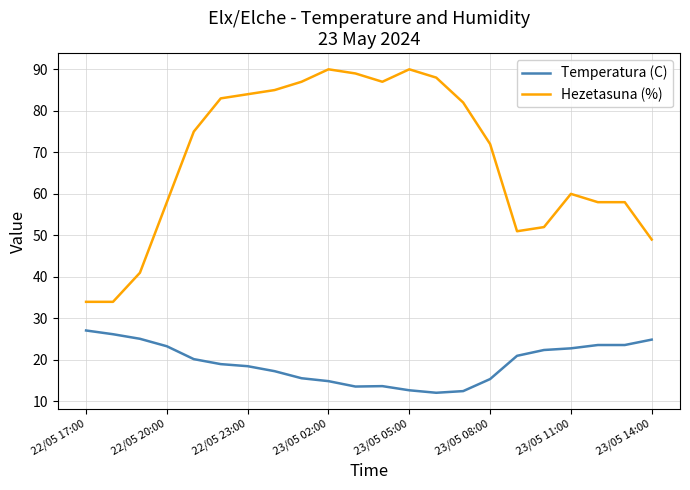

What is the maximum value for Temperatura (C)?

27.1